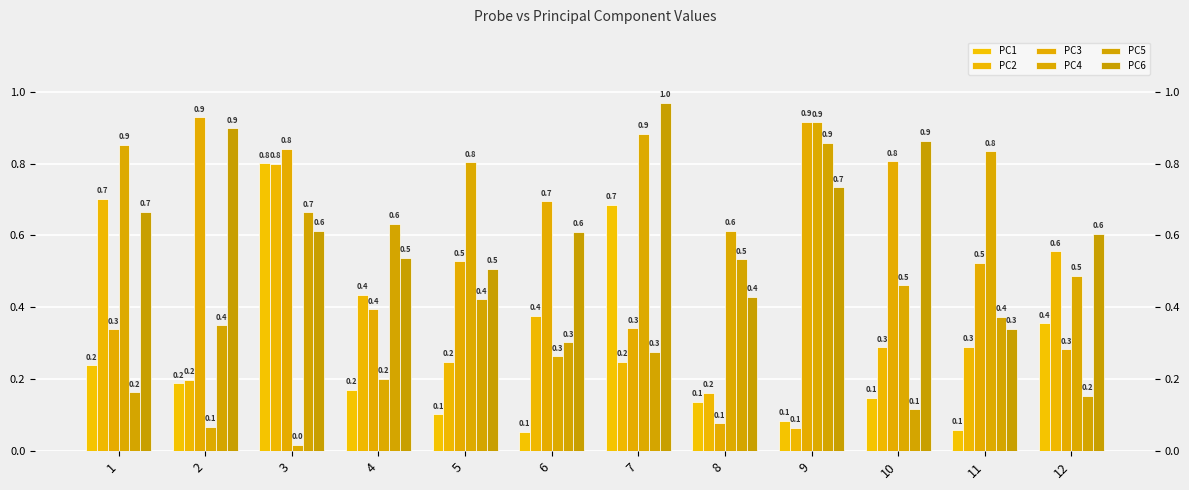

What is the total value across all series at 10?

2.7